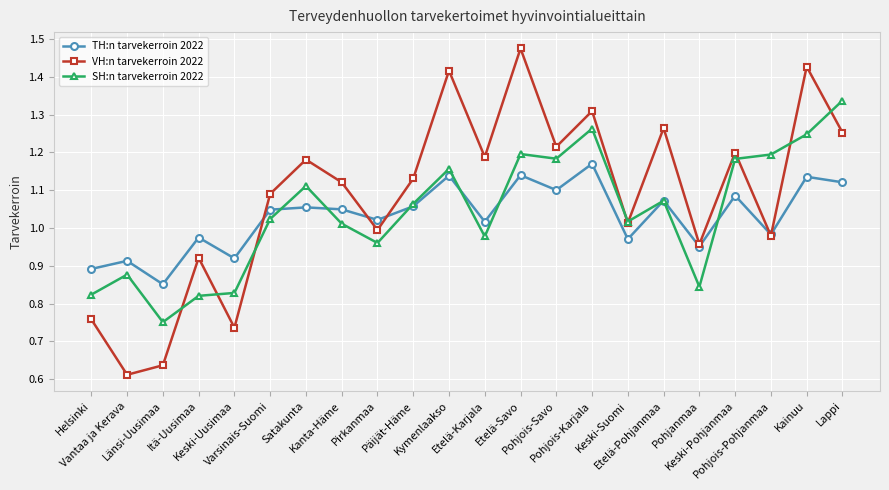

What is the spread (max minus min) of values at Etelä-Karjala?

0.2